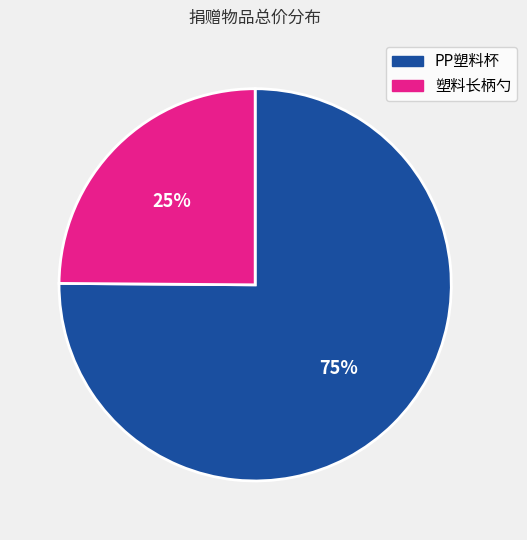

Is 塑料长柄勺 the majority of the pie?

No